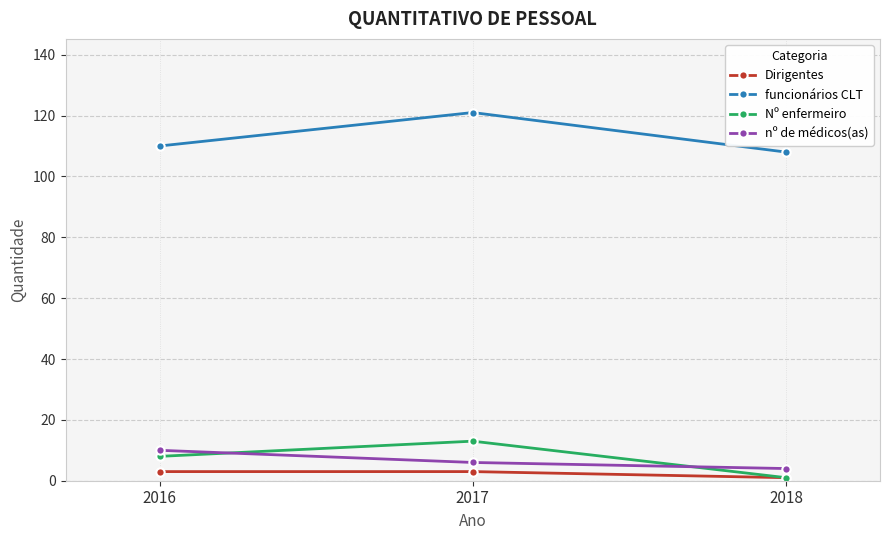

Does the chart display data point markers on the line(s)?

Yes